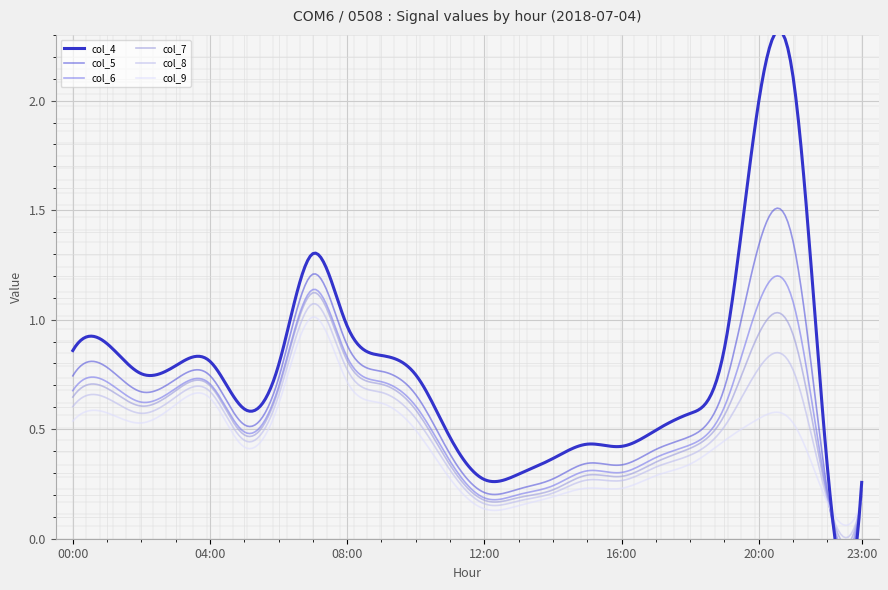

What is the maximum value for col_8?

1.1